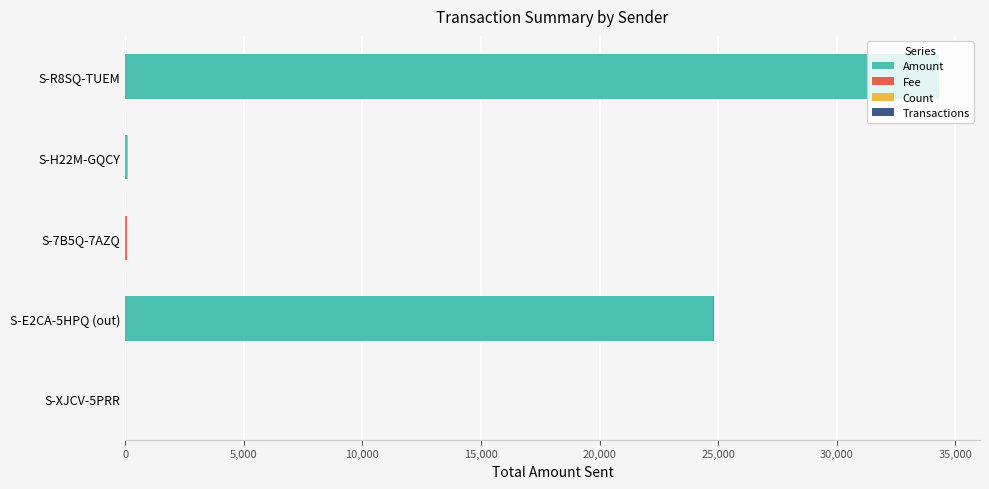

The value of Amount at S-R8SQ-TUEM is 34305.8. True or false?

True